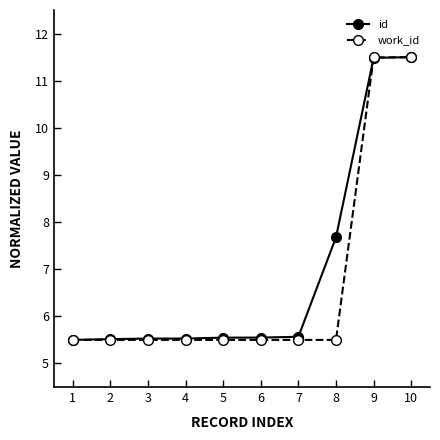

Count the number of data series in this chart.

2